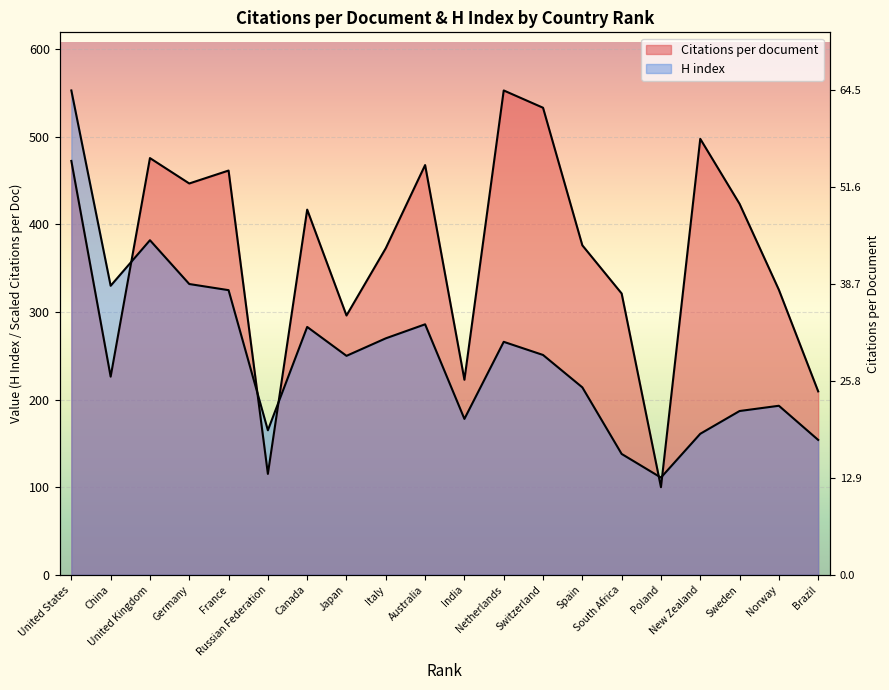

At which label is H index closest to 332?

Germany